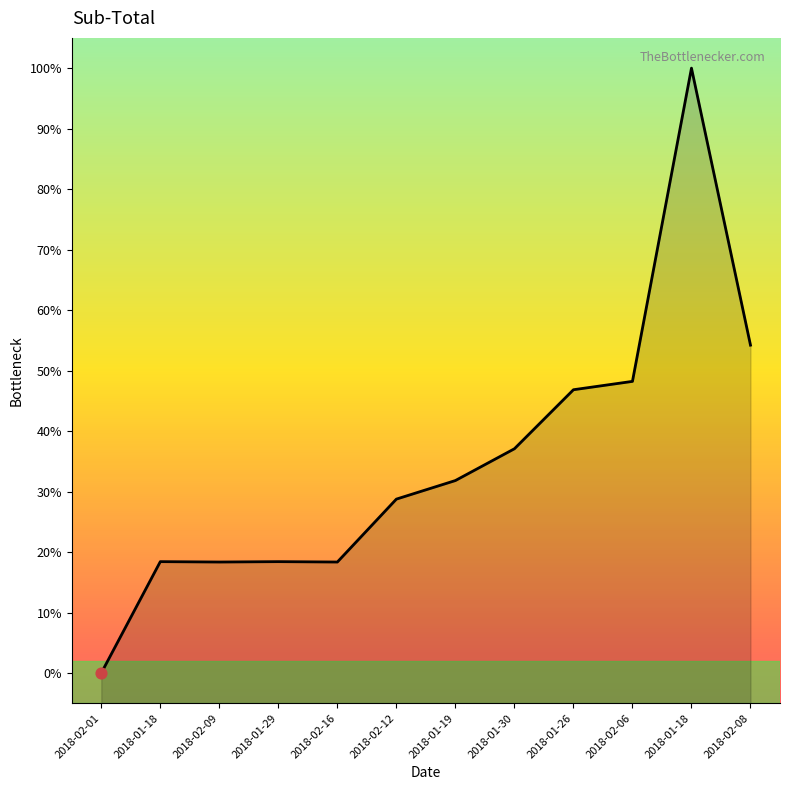

Which has a higher value, 2018-01-19 or 2018-01-18?

2018-01-18